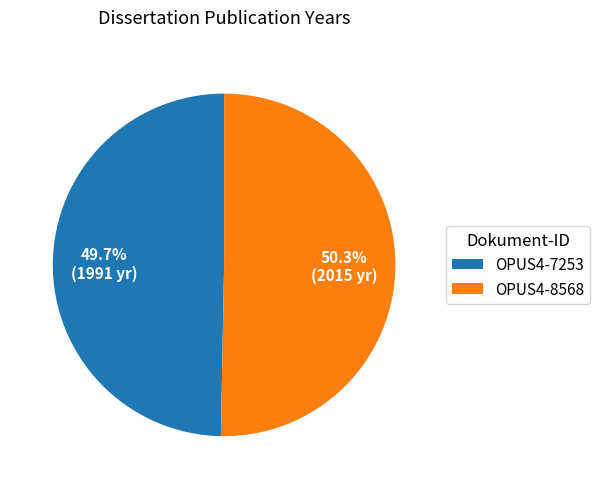

What percentage is NOT represented by OPUS4-7253?

50.3%